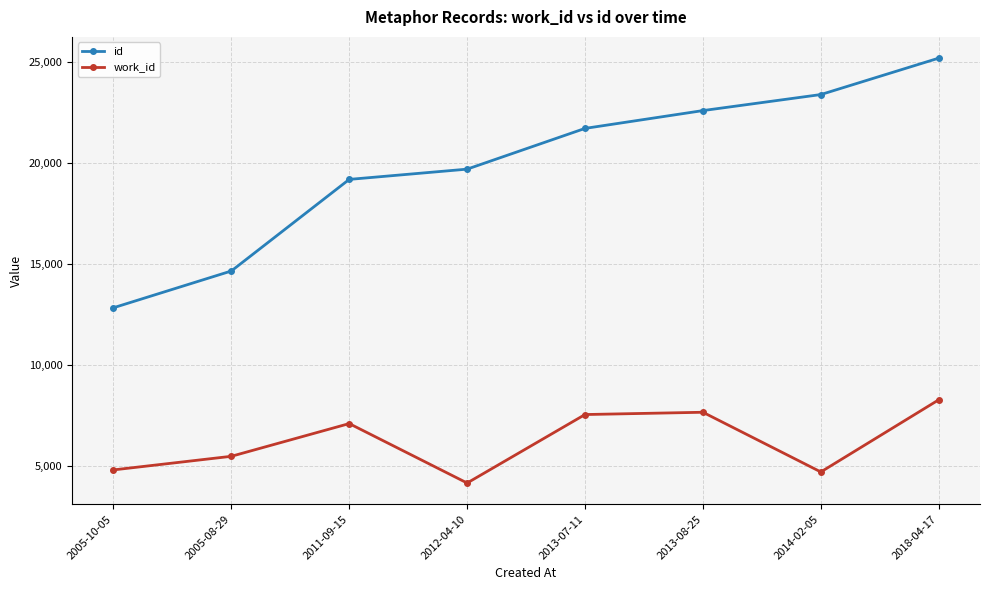

Which category has the highest value in the work_id series?

2018-04-17